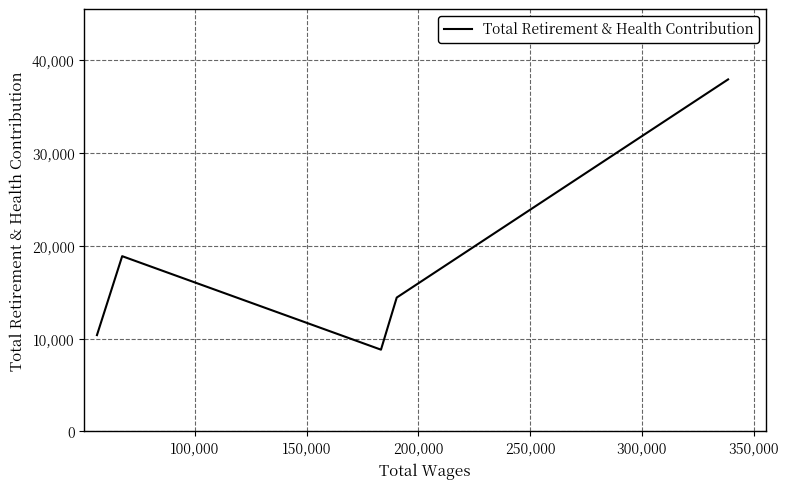

What is the difference between the maximum and minimum values?

29091